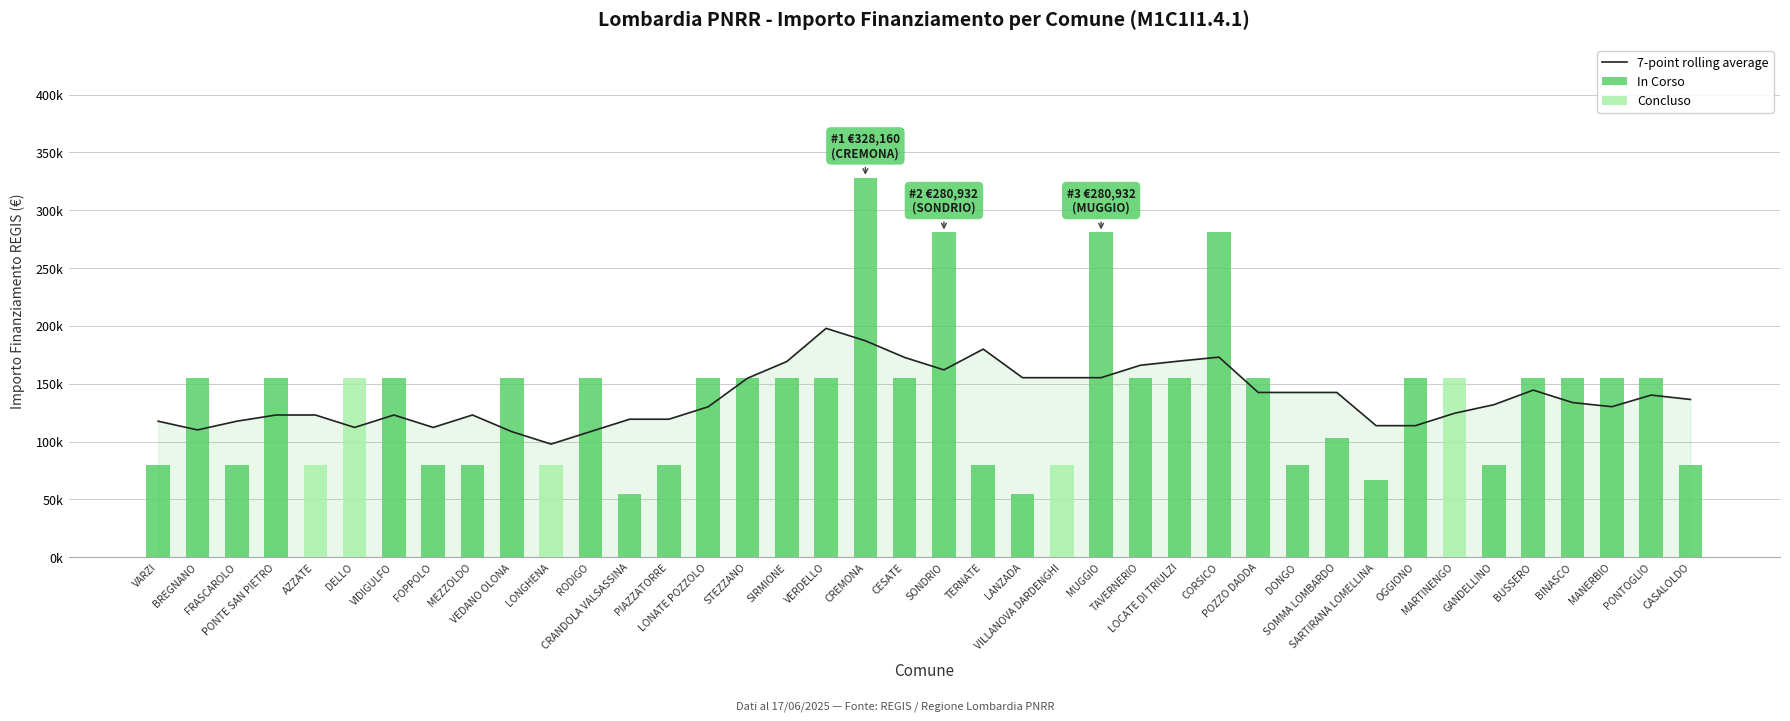

How many values in the 7-point rolling average series exceed 133716?

20